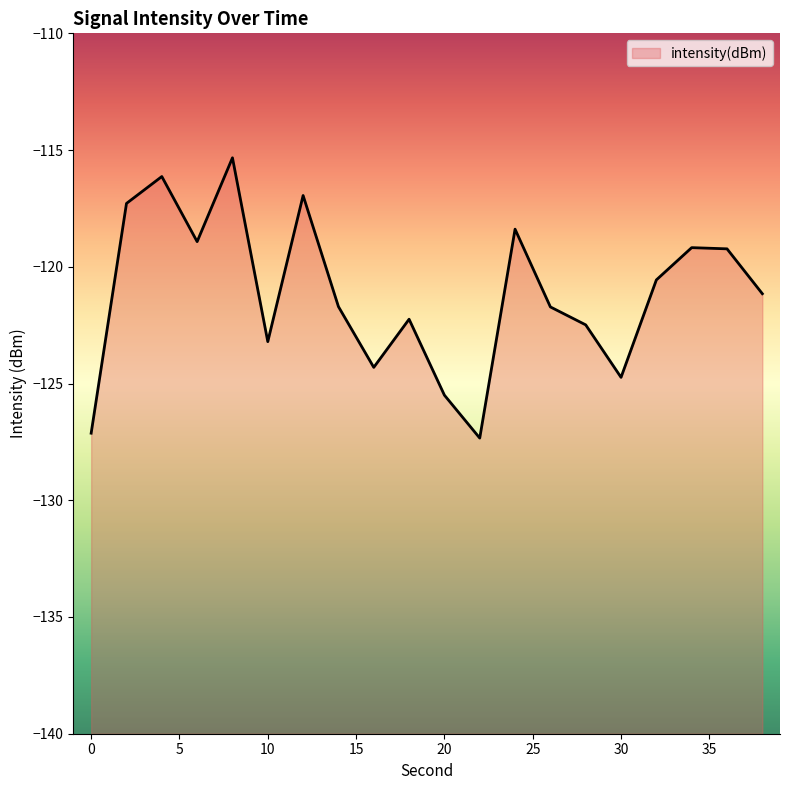

Which category has the highest value across all series?

8